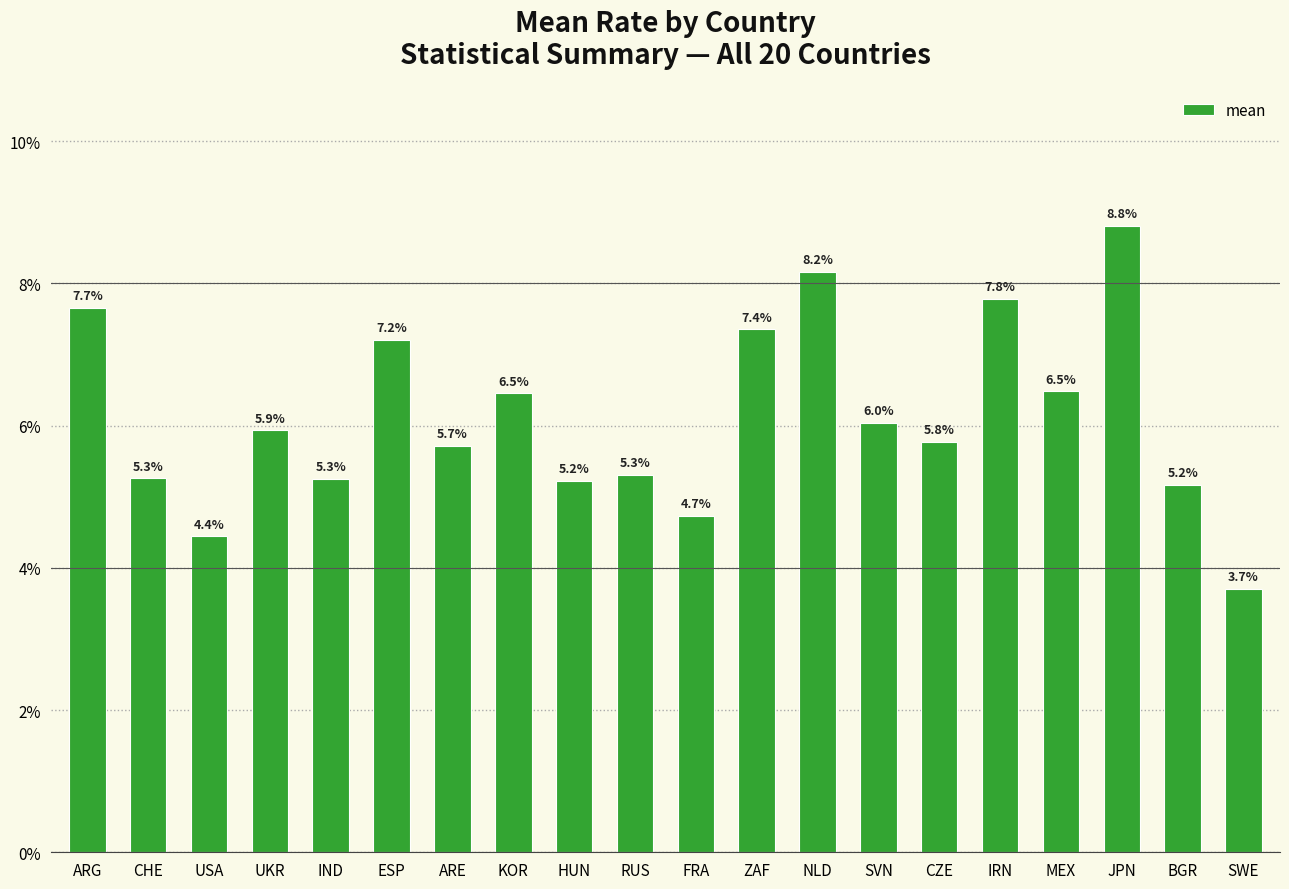

True or false: the data shows 0.0 at FRA.

False